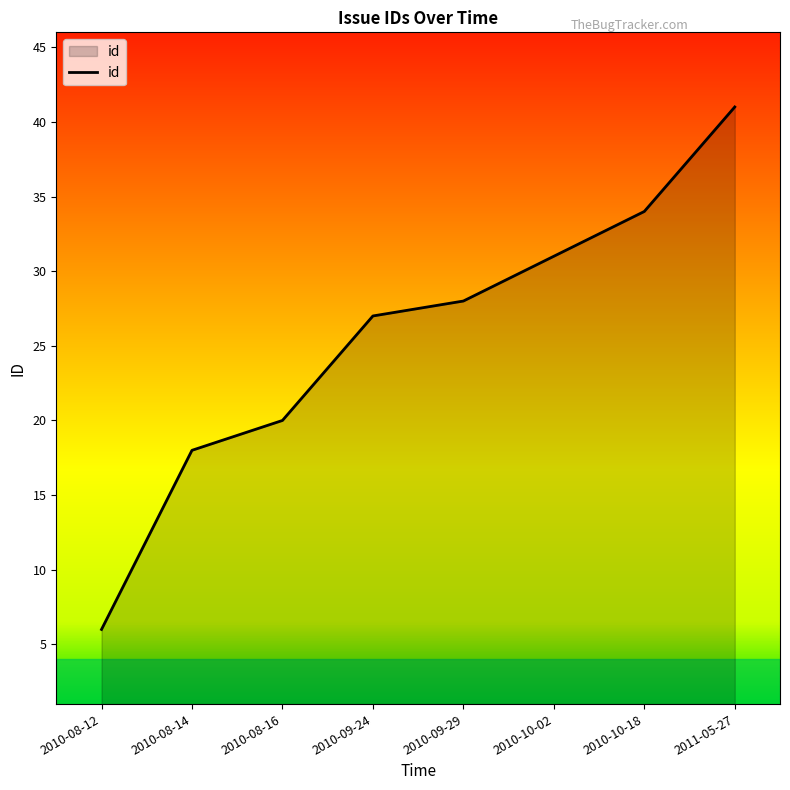

True or false: the data has more than 1 interior local peaks.

False